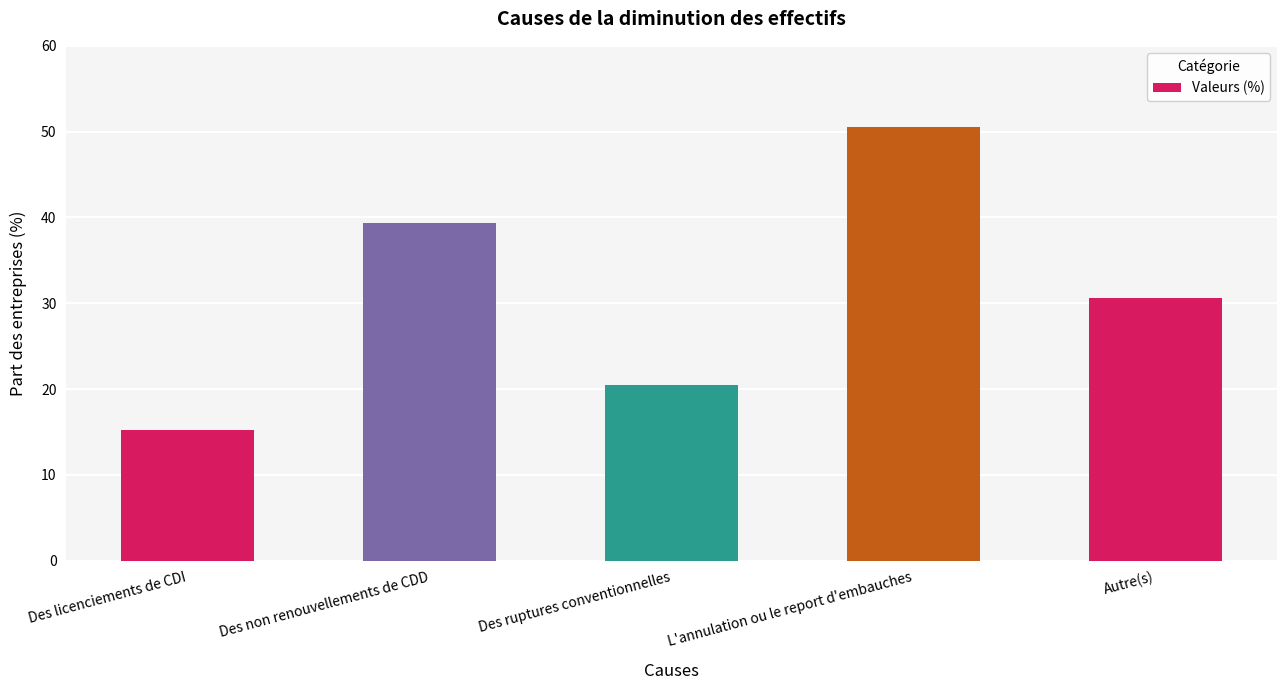

What is the label of the 2nd bar from the right?

L'annulation ou le report d'embauches